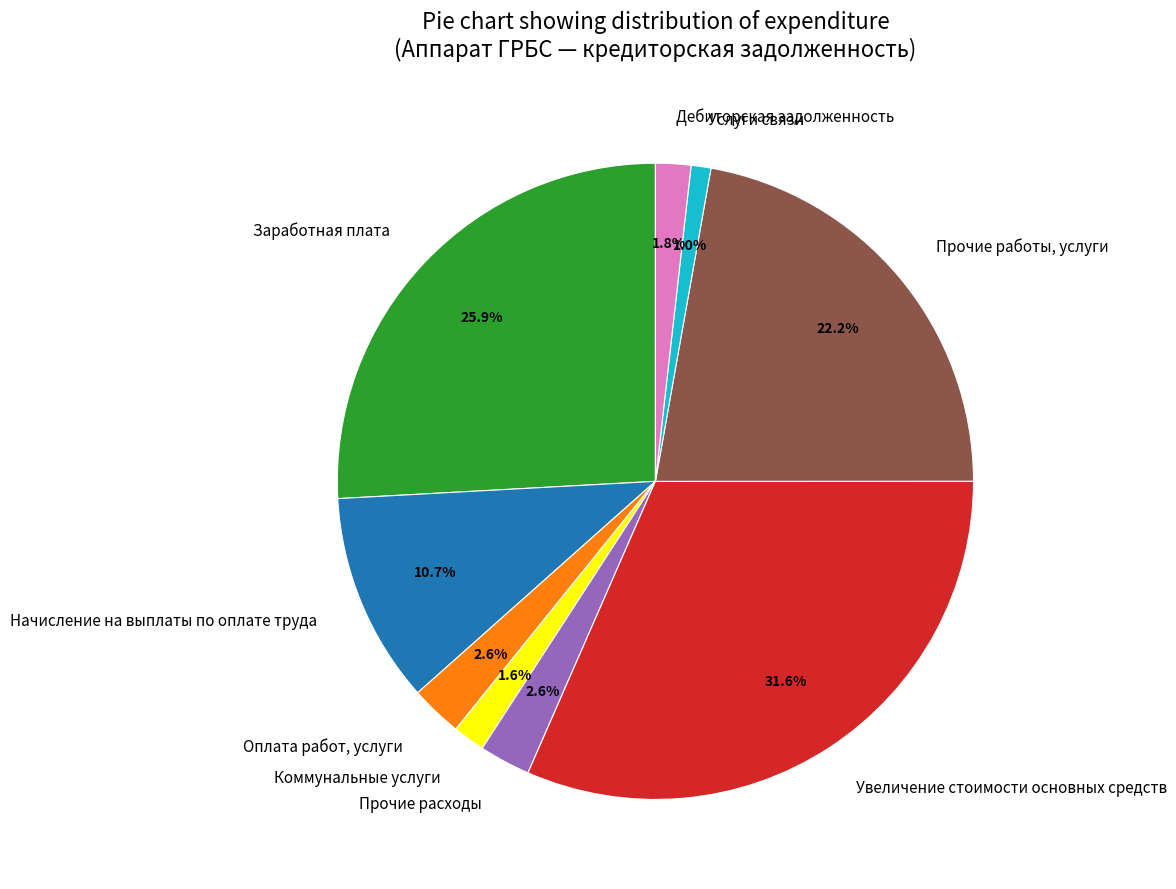

To the nearest percent, what portion does Прочие работы, услуги represent?

22%